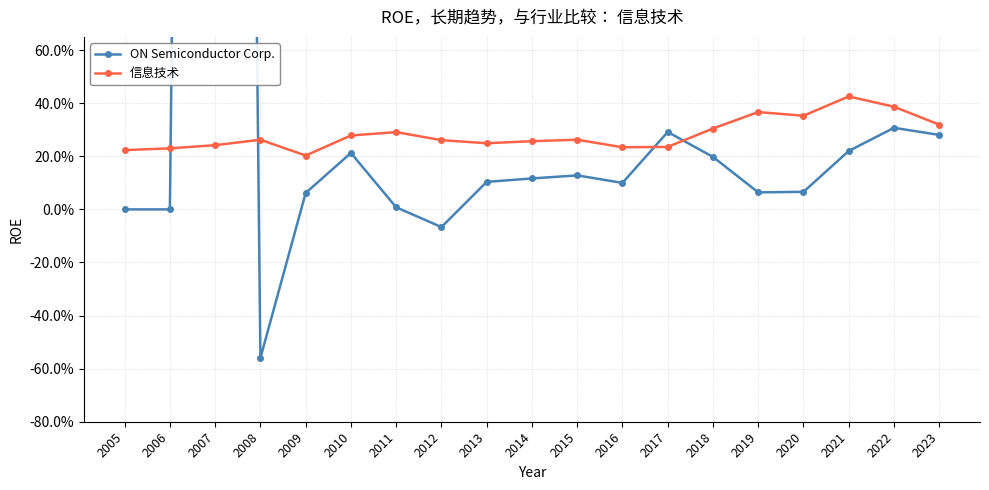

The value of 信息技术 at 2008 is 0.4. True or false?

False